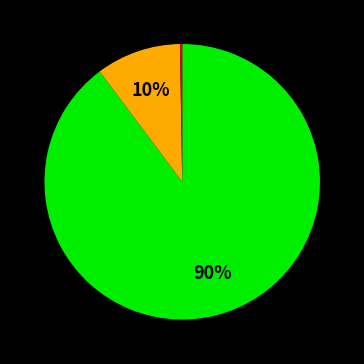

Is there any slice that represents more than half of the pie?

Yes